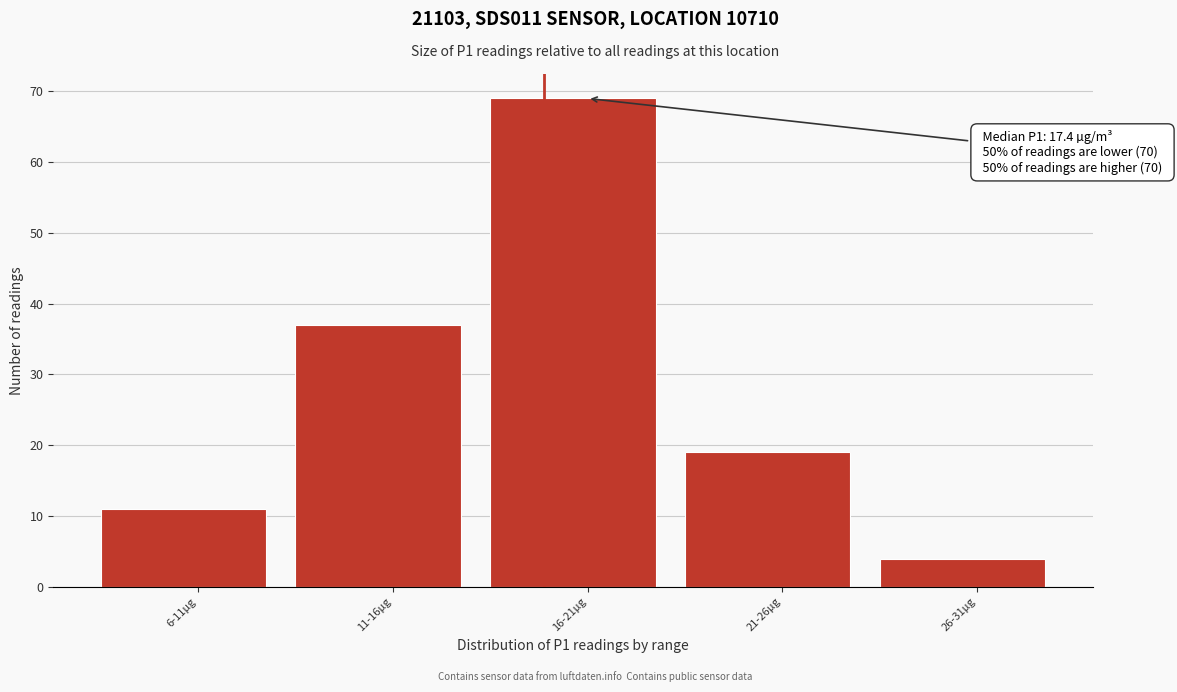

Reading left to right, transcribe all the data shown in this chart.

6-11µg=11	11-16µg=37	16-21µg=69	21-26µg=19	26-31µg=4